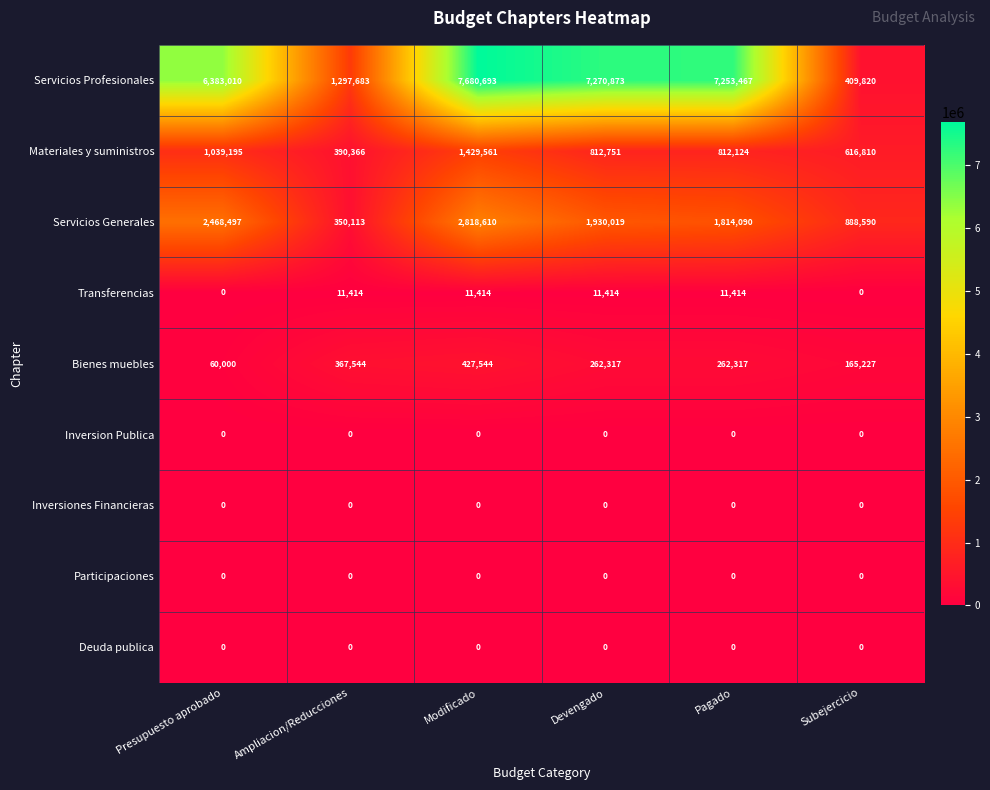

What is the spread (max minus min) of values at Subejercicio?

888590